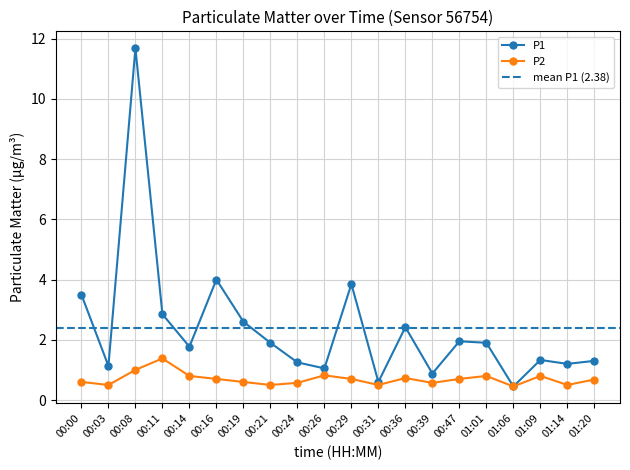

How many lines are shown in the chart?

2